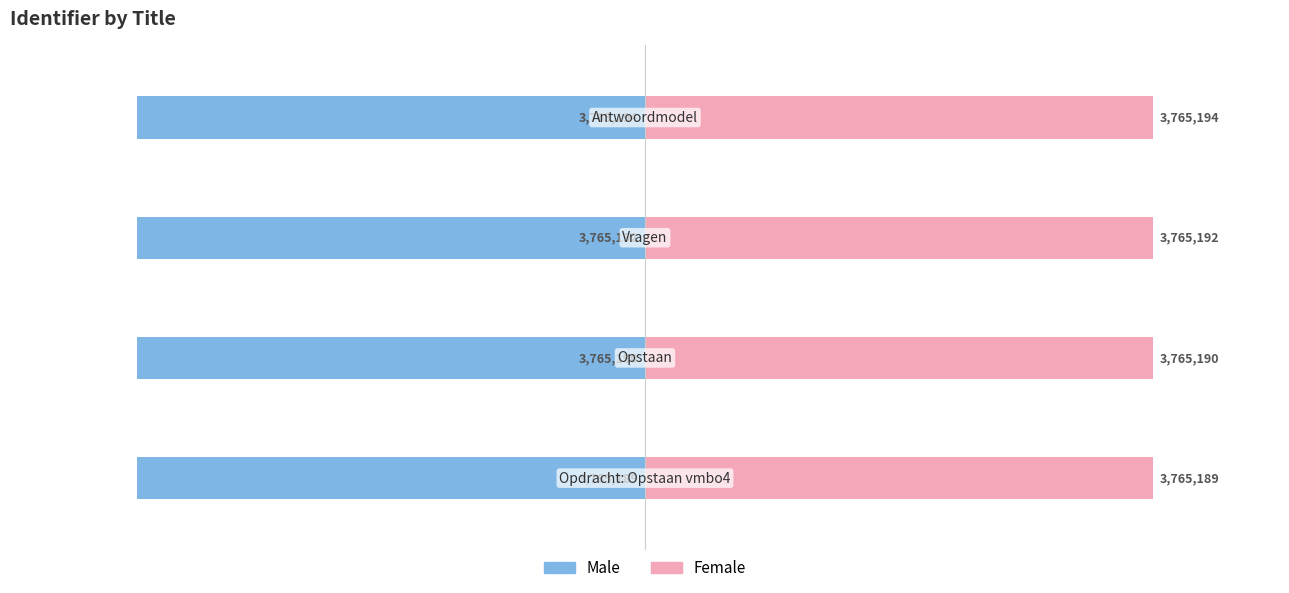

What is the value of the Male bar at the 2nd from the left?

-3765190